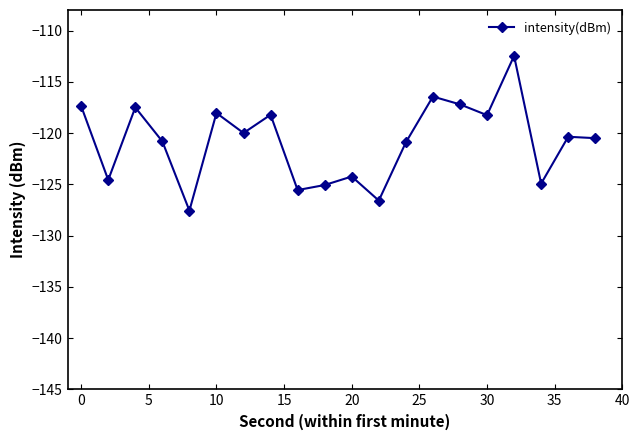

What is the sum of all values?

-2416.7